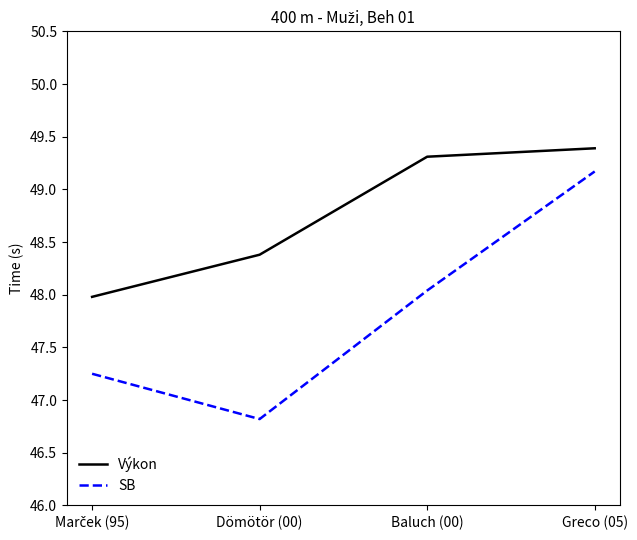

True or false: SB has more than 0 points higher than both neighbors.

False